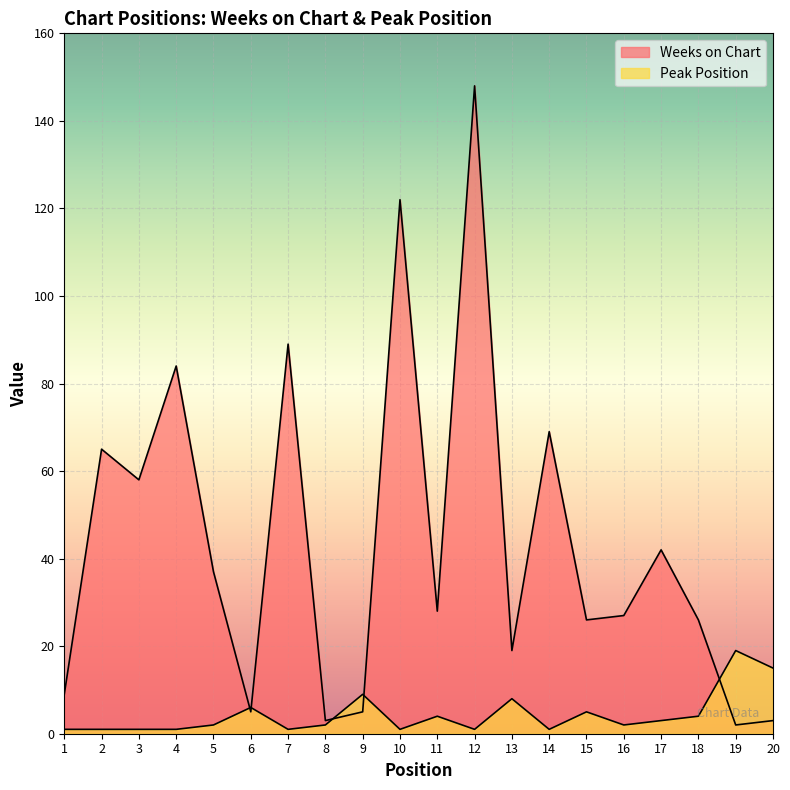

At which category does Weeks on Chart reach its first local valley?

3